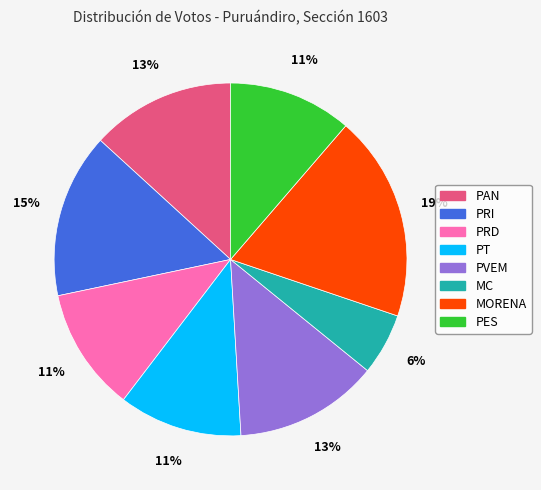

Which category has the biggest portion of the pie?

MORENA